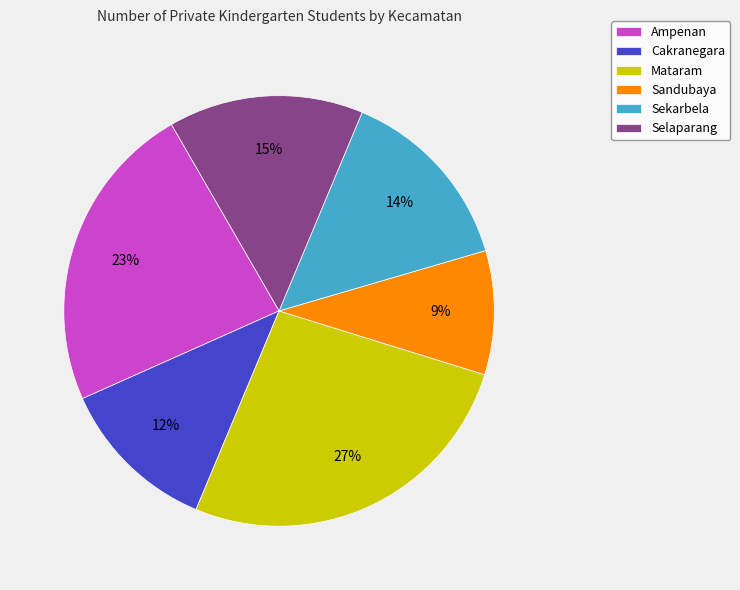

What is the largest slice in the pie chart?

Mataram